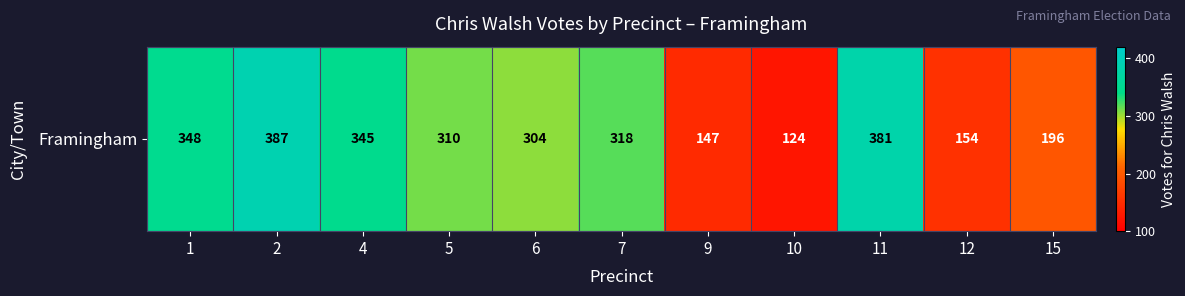

The value at 11 is 564. True or false?

False